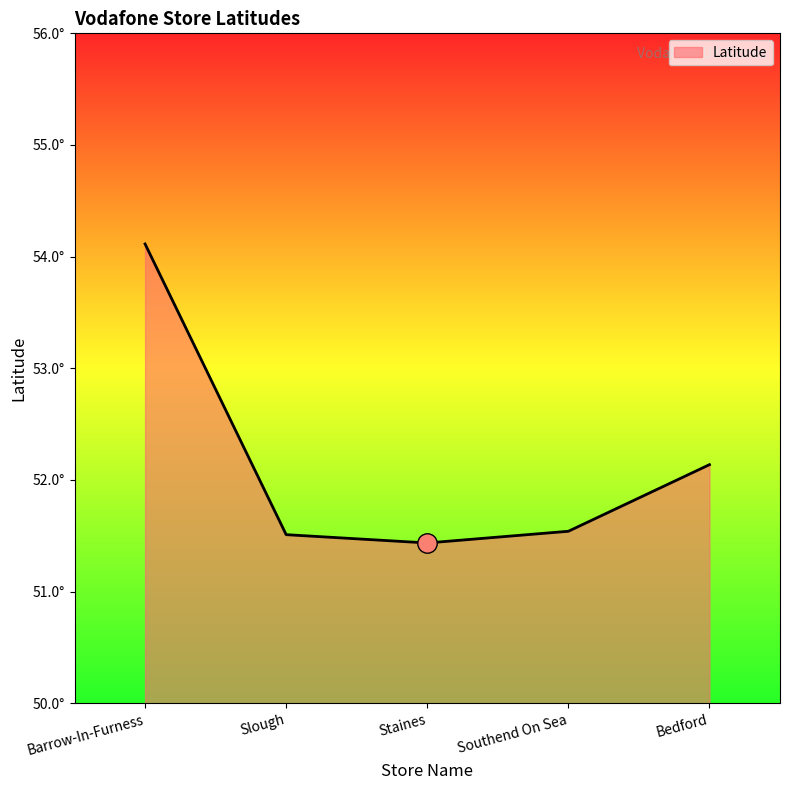

Does the chart have visible grid lines?

No